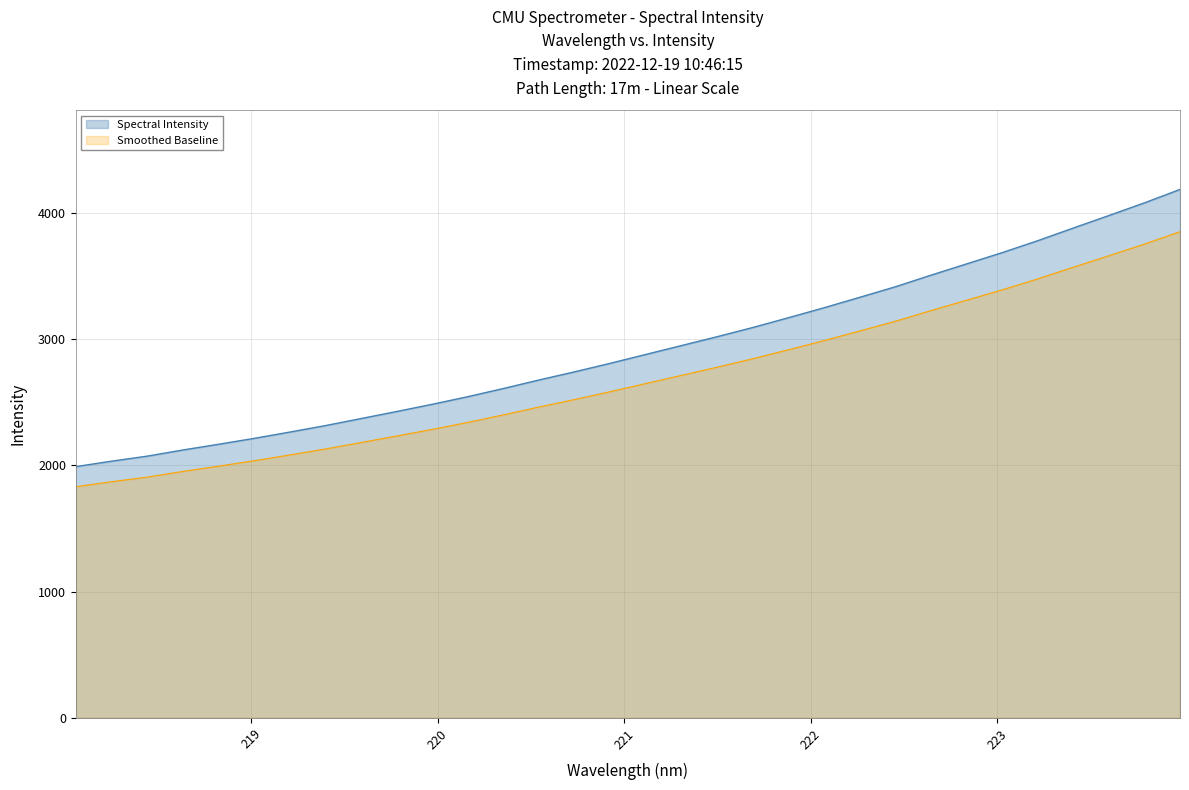

True or false: there are more than 2 points higher than both neighbors.

False